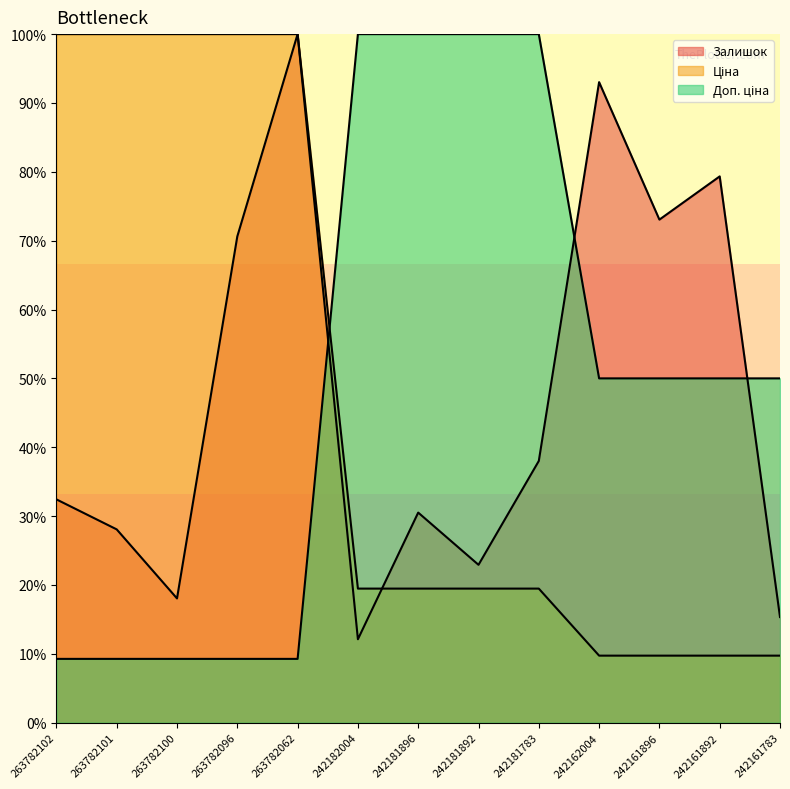

The Залишок series shows 95.7 at 242161896. True or false?

False